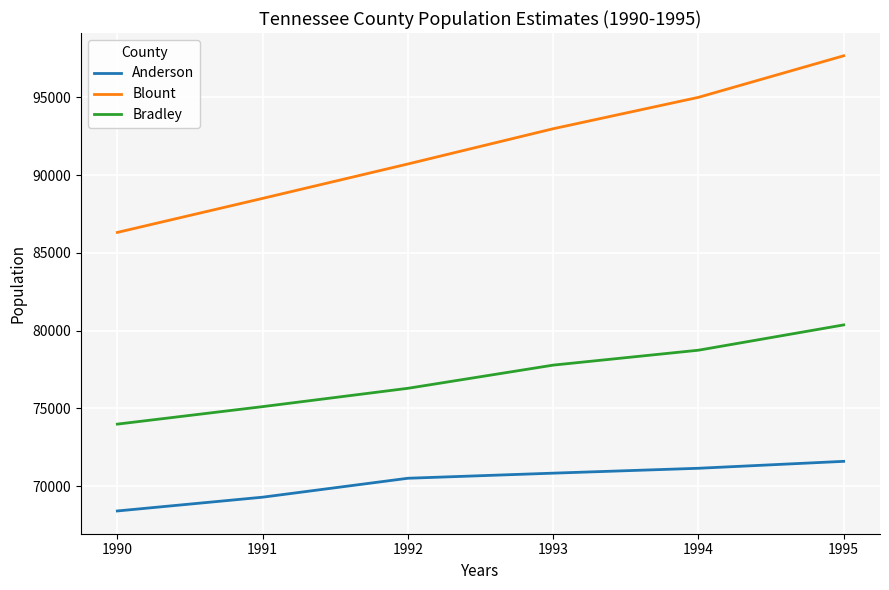

True or false: Anderson and Bradley intersect in this chart.

False